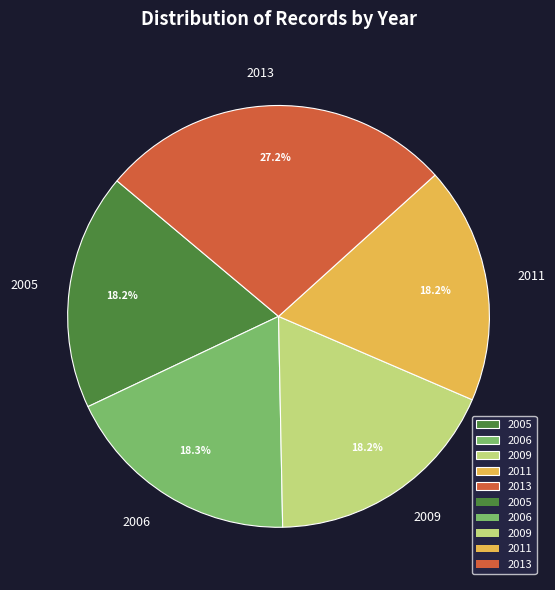

How many slices are in this pie chart?

5